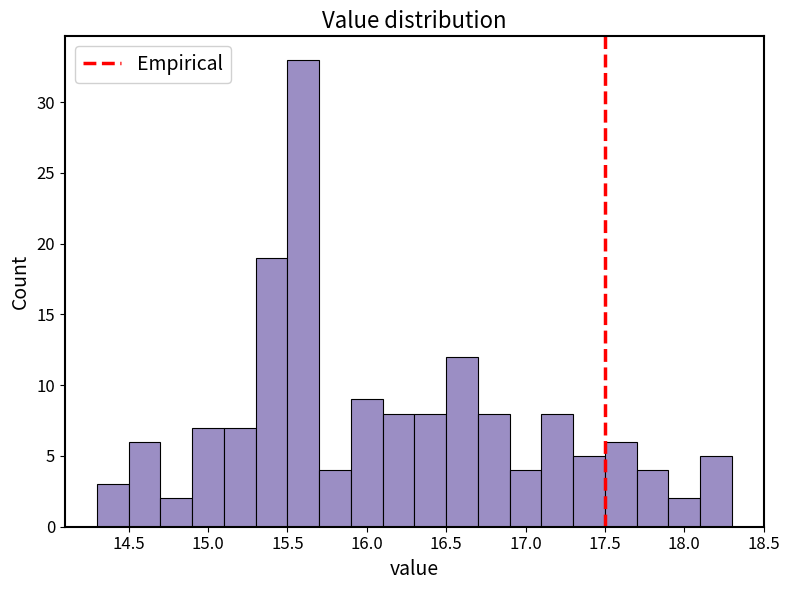

Reading left to right, transcribe this chart: for each bar, give the range it covers on the x-axis and its height. The values are not printed on the chart, so give them approximately, as read against the axis.

14.3 to 14.5: 3
14.5 to 14.7: 6
14.7 to 14.9: 2
14.9 to 15.1: 7
15.1 to 15.3: 7
15.3 to 15.5: 19
15.5 to 15.7: 33
15.7 to 15.9: 4
15.9 to 16.1: 9
16.1 to 16.3: 8
16.3 to 16.5: 8
16.5 to 16.7: 12
16.7 to 16.9: 8
16.9 to 17.1: 4
17.1 to 17.3: 8
17.3 to 17.5: 5
17.5 to 17.7: 6
17.7 to 17.9: 4
17.9 to 18.1: 2
18.1 to 18.3: 5